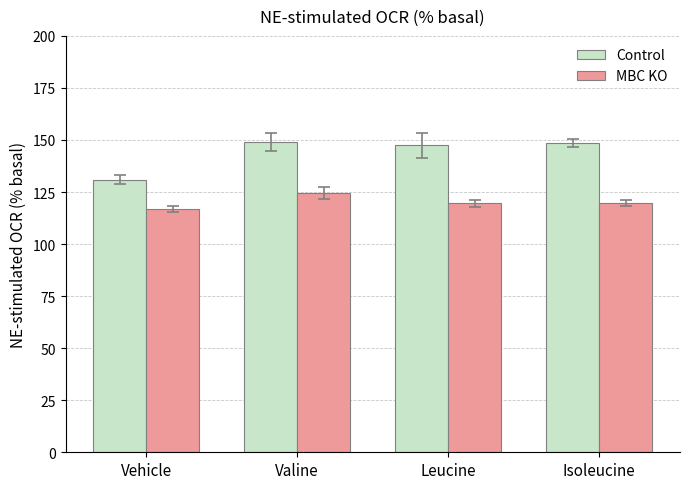

What is the sum of the Control values at Leucine and Vehicle?

278.4